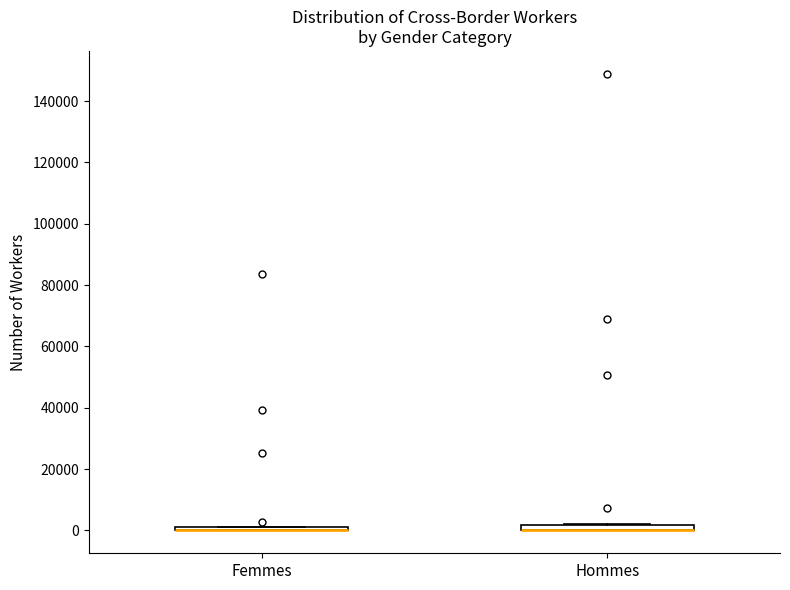

Where is the lower edge of the box for Hommes on the y-axis? The values are not printed on the chart, so give them approximately, as read against the axis.

0